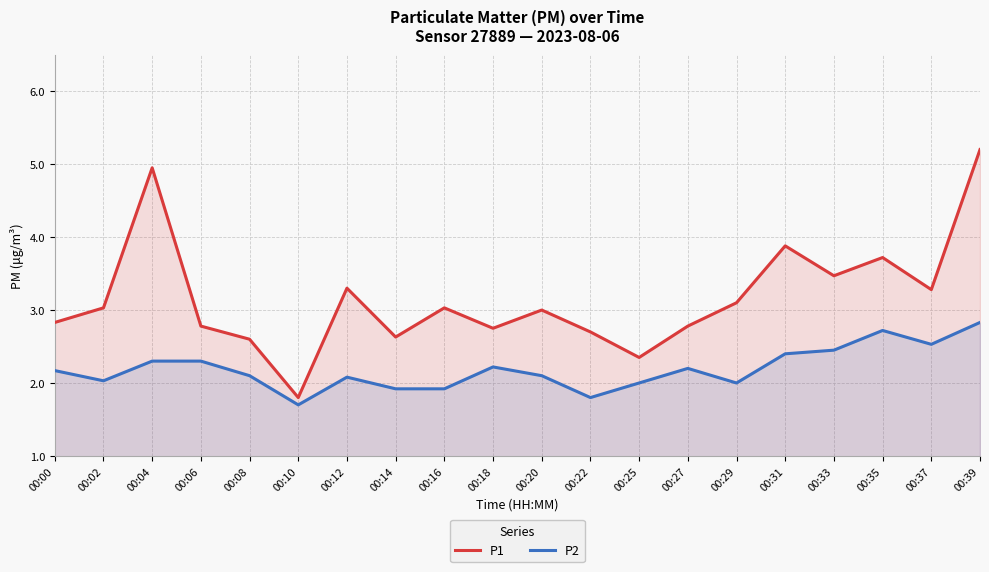

What is the difference between the P1 values at 00:39 and 00:12?

1.9